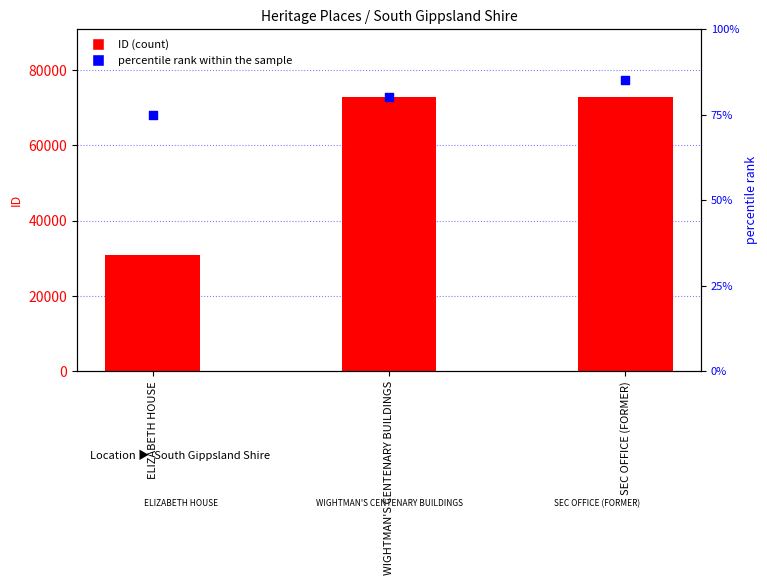

At how many categories does at least one series exceed 32375?

2